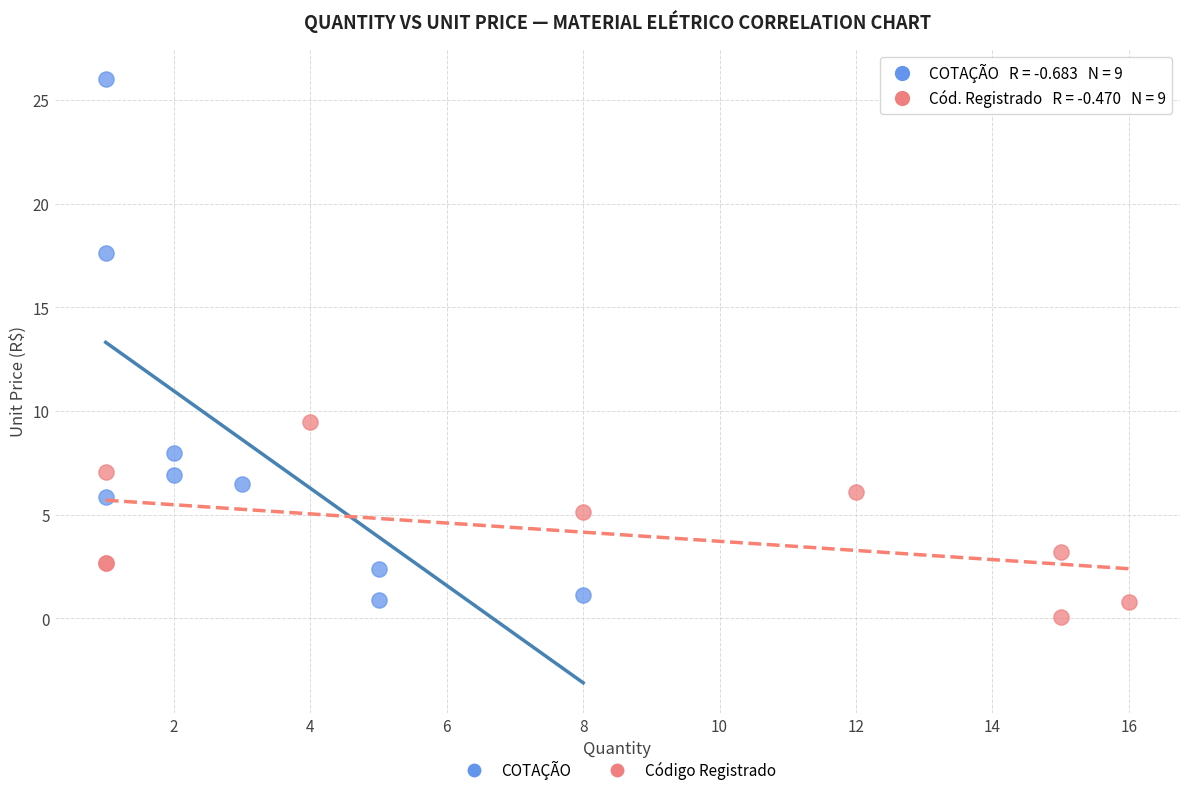

Which series has the widest spread of Y values?

COTAÇÃO